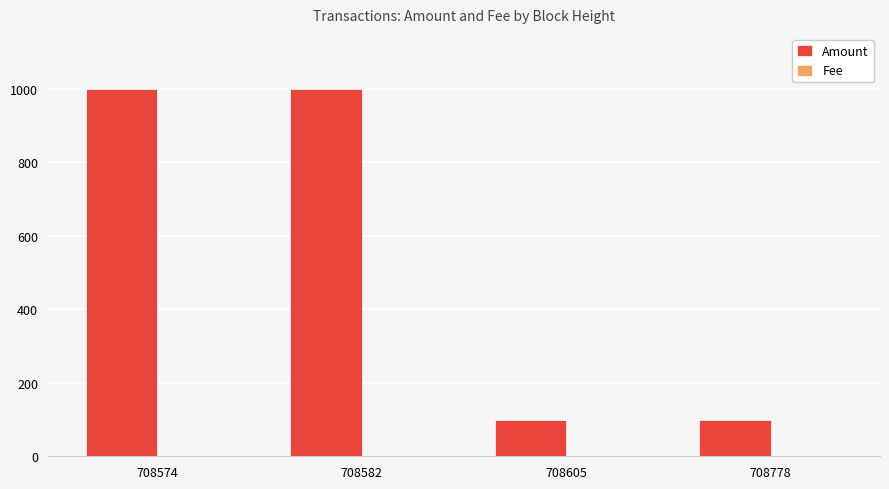

Between 708582 and 708778, which series saw the biggest shift?

Amount